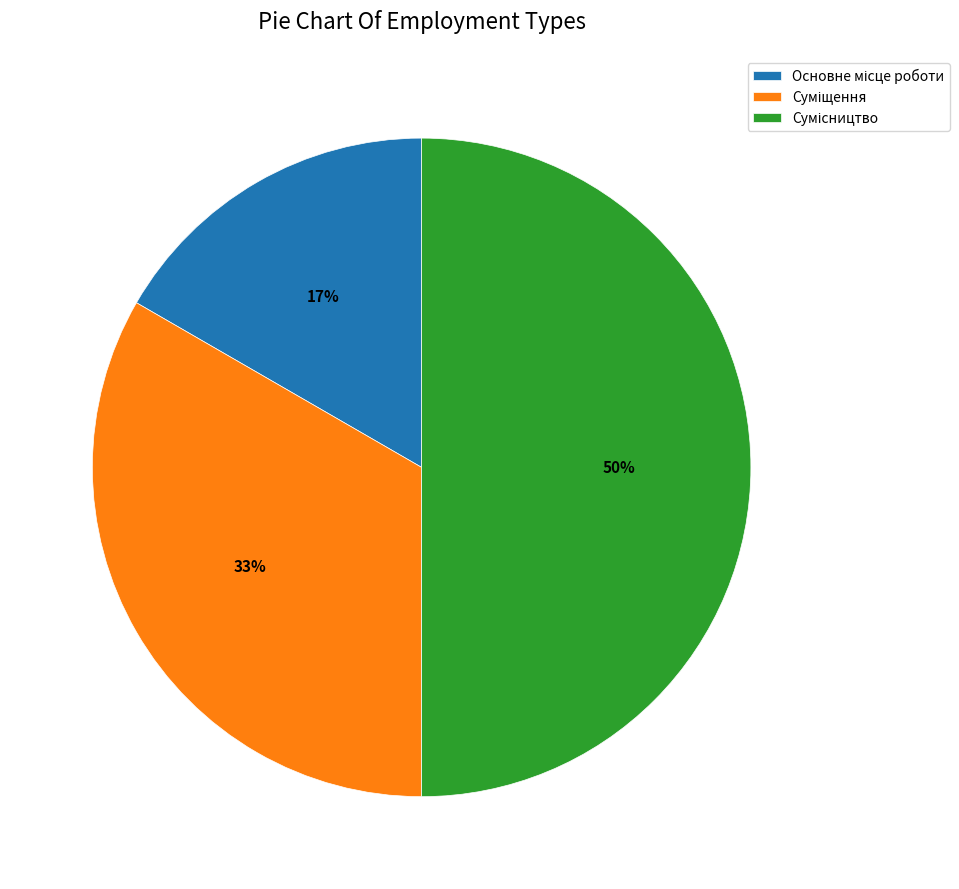

To the nearest percent, what is the average slice percentage?

33%